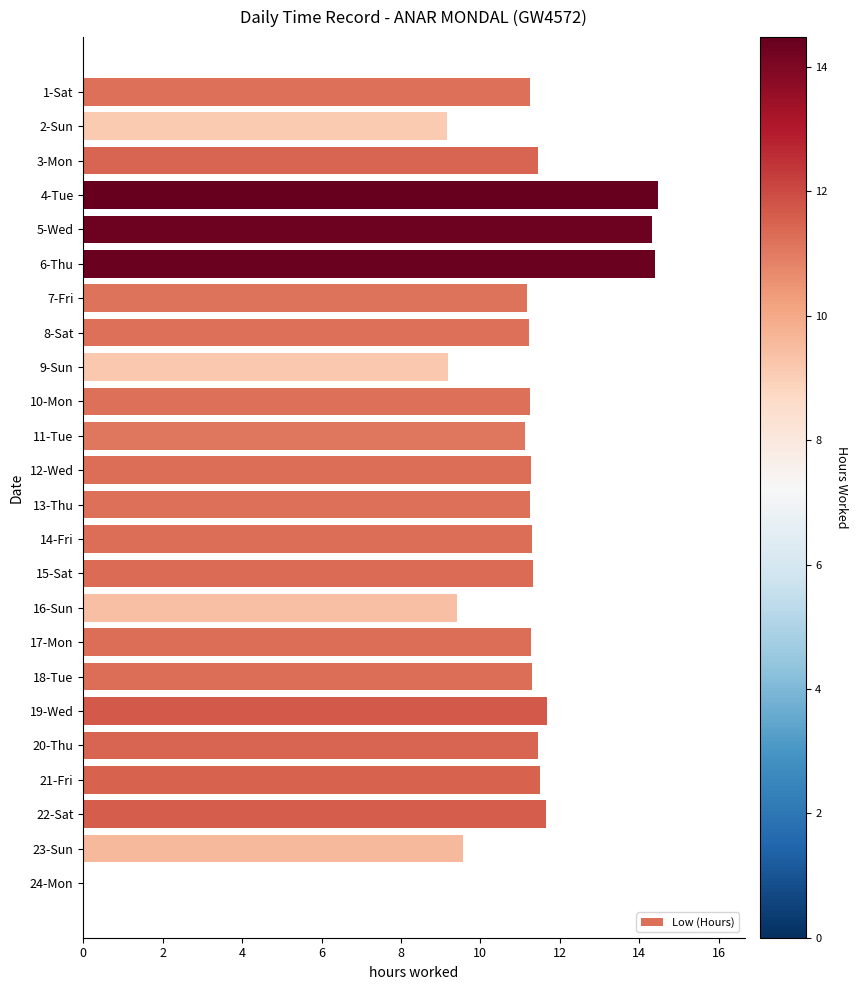

Is it true that the value at 24-Mon is 0.0?

True